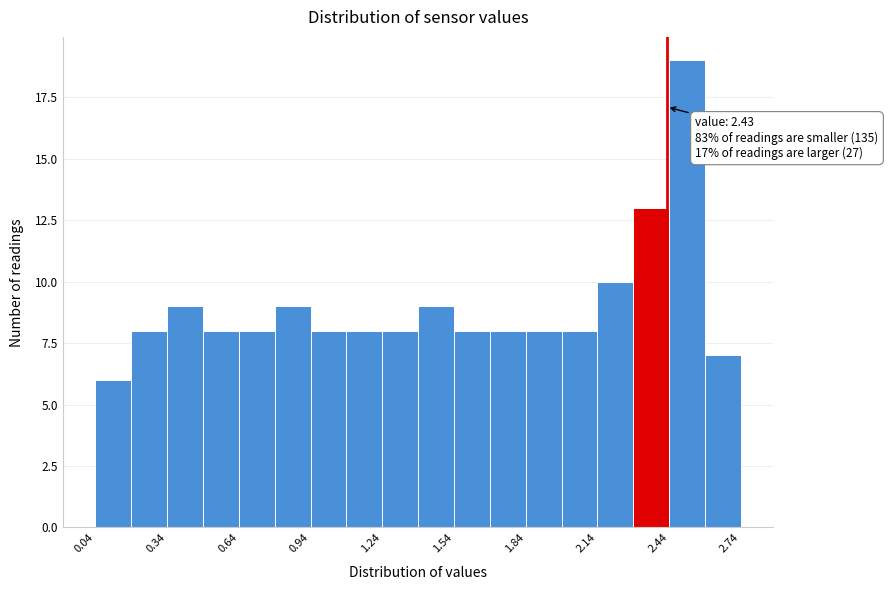

Read against the x-axis, roughly where is the centre of the tallest bar?

2.50